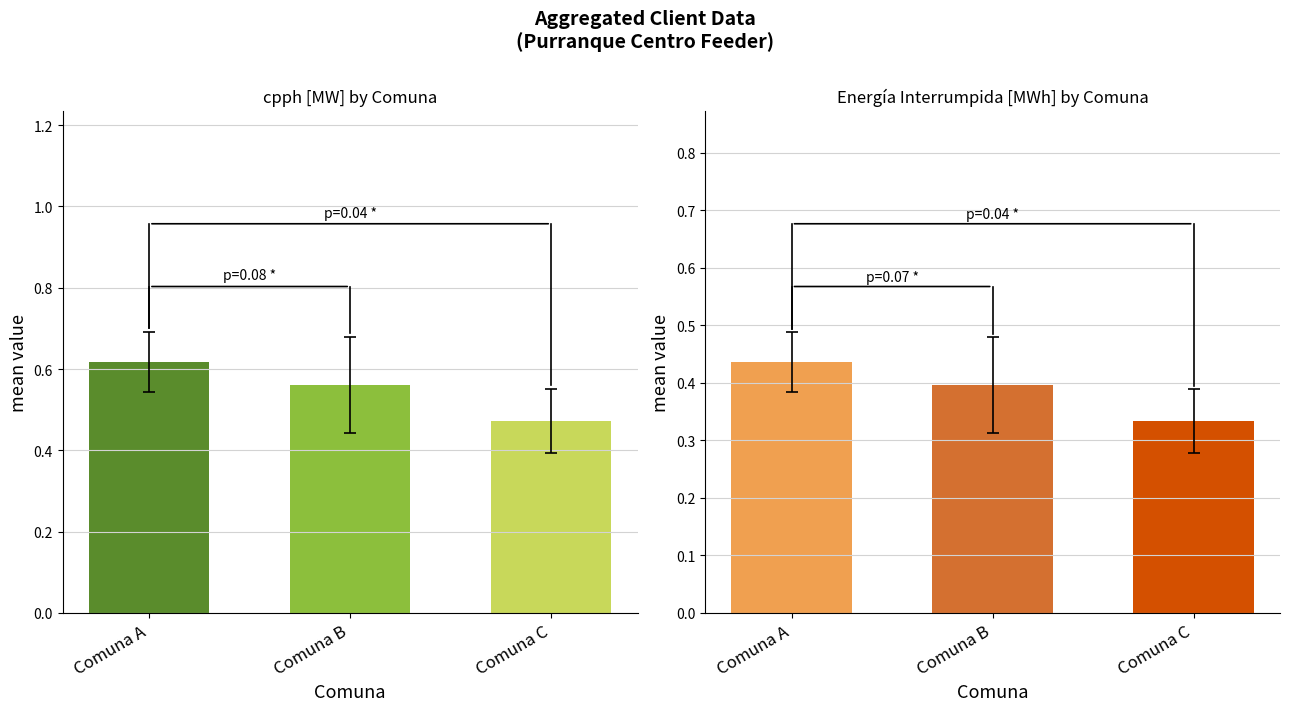

Which label corresponds to the largest value in the chart?

Comuna A